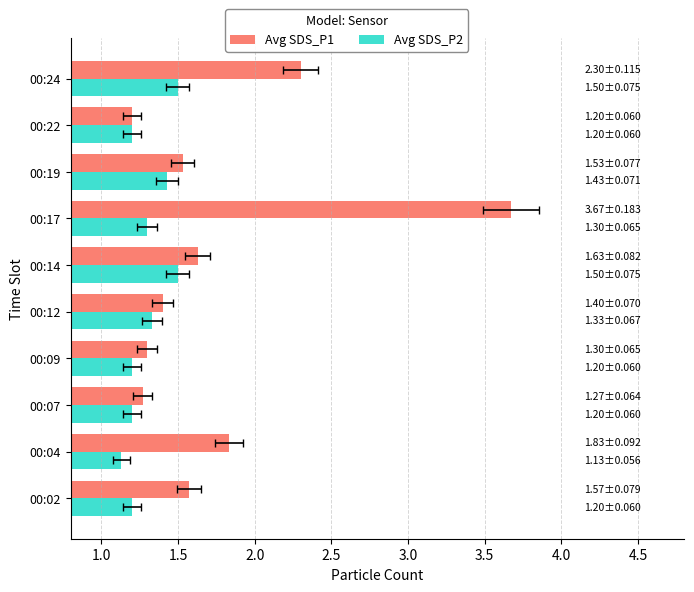

The value of Avg SDS_P2 at 00:12 is 0.4. True or false?

False